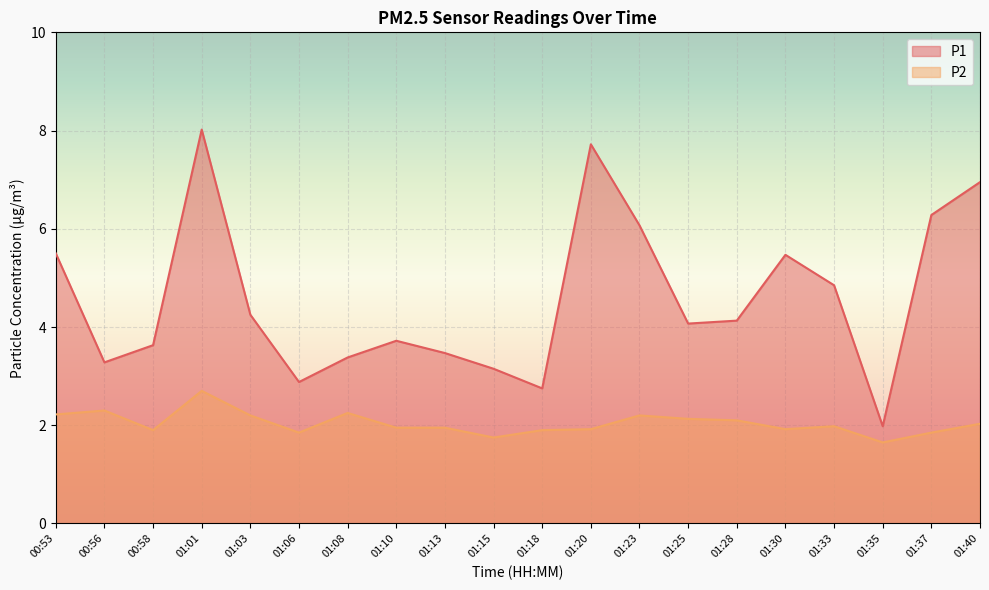

What are all the series names shown in the legend?

P1, P2